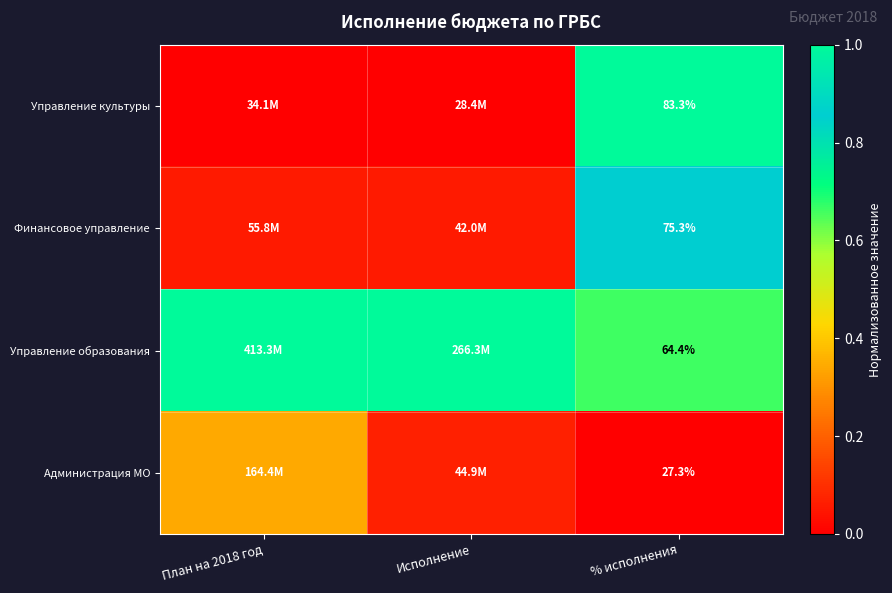

True or false: Управление образования has a value of 0.5 at План на 2018 год.

False